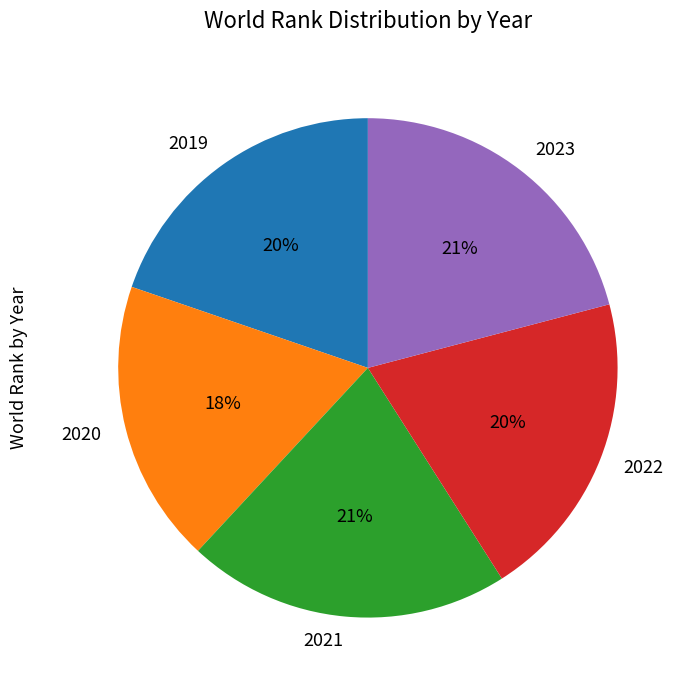

Does 2020 represent more than half of the total?

No